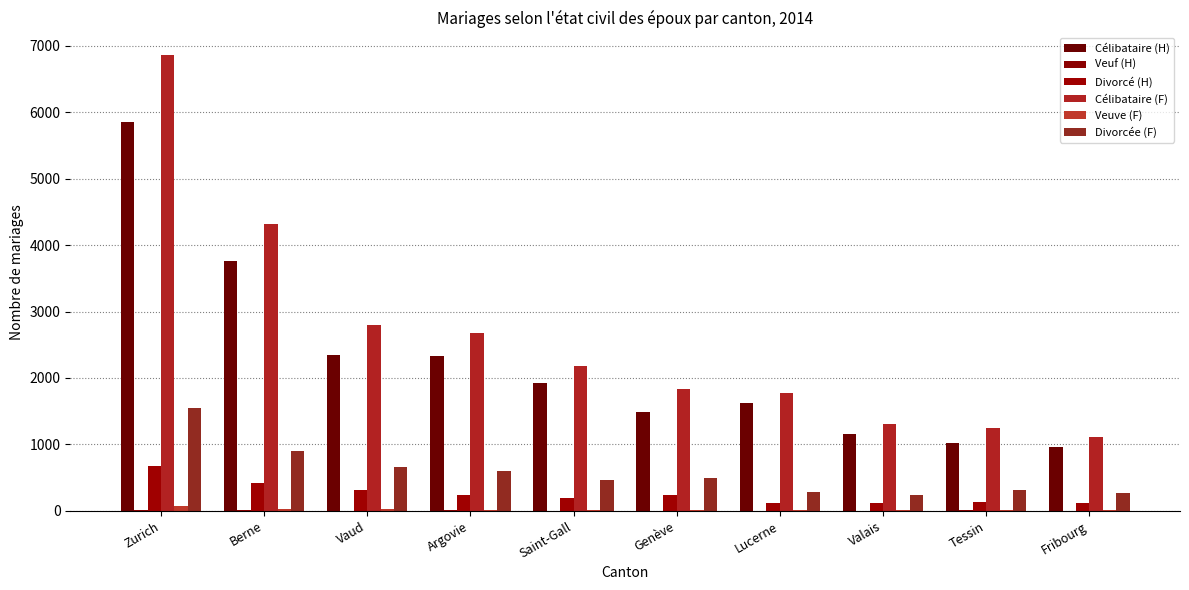

Which category has the highest value in the Célibataire (F) series?

Zurich